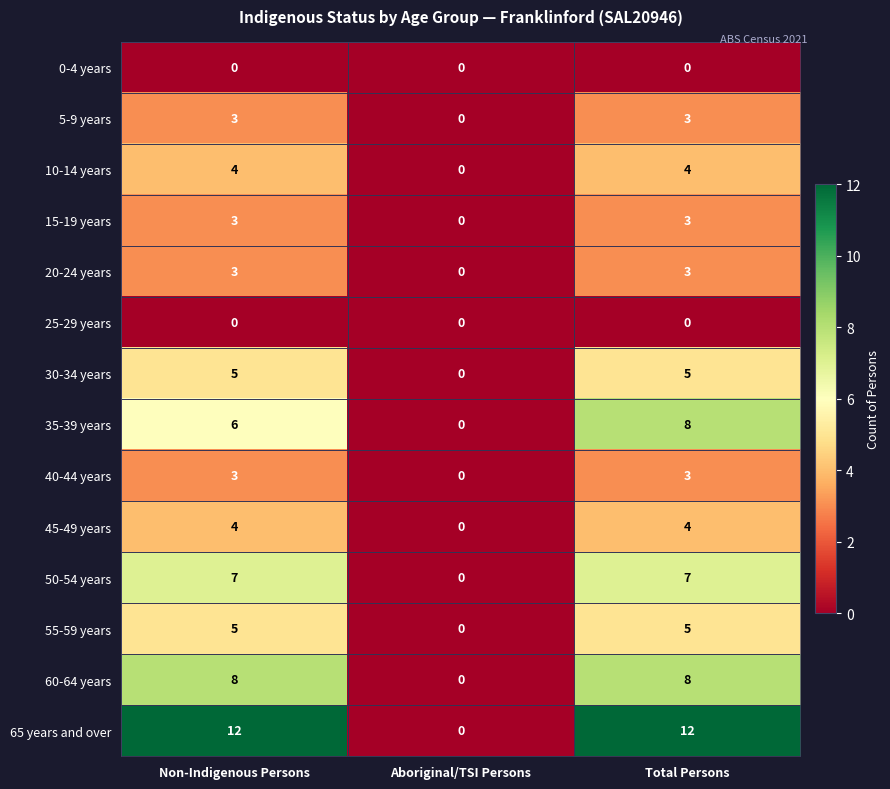

What is the maximum value shown in the chart?

12